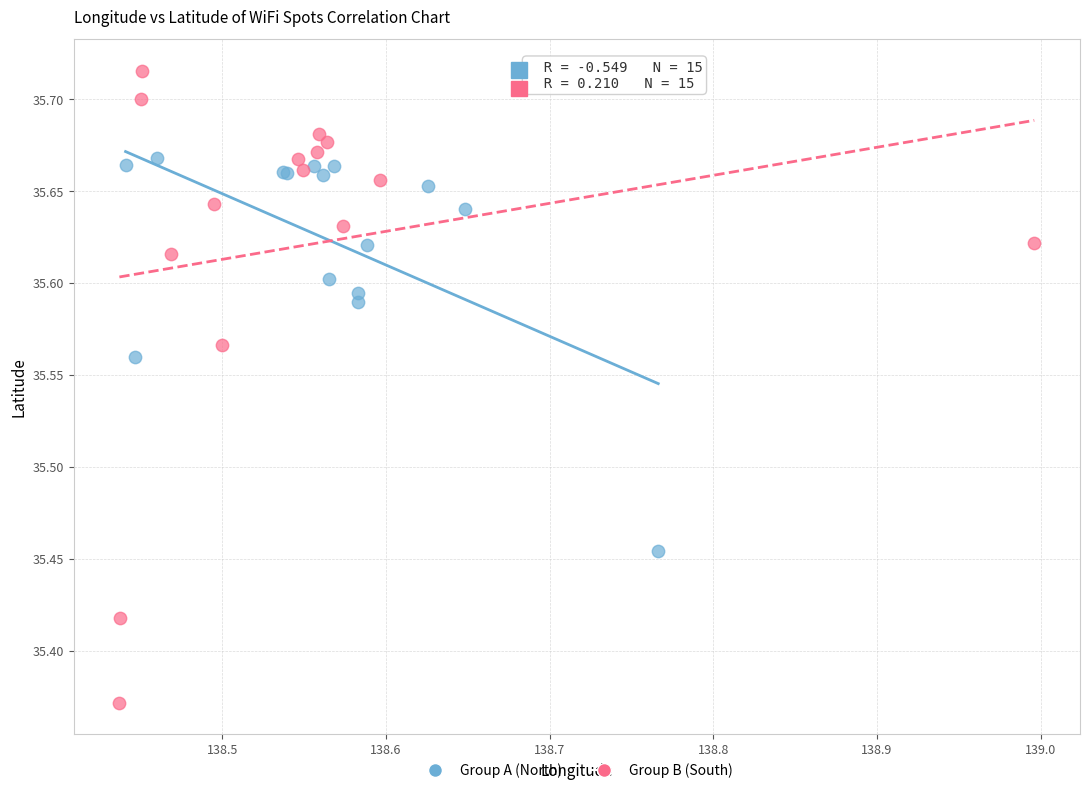

Which series contains the lowest Y value?

Group B (South)